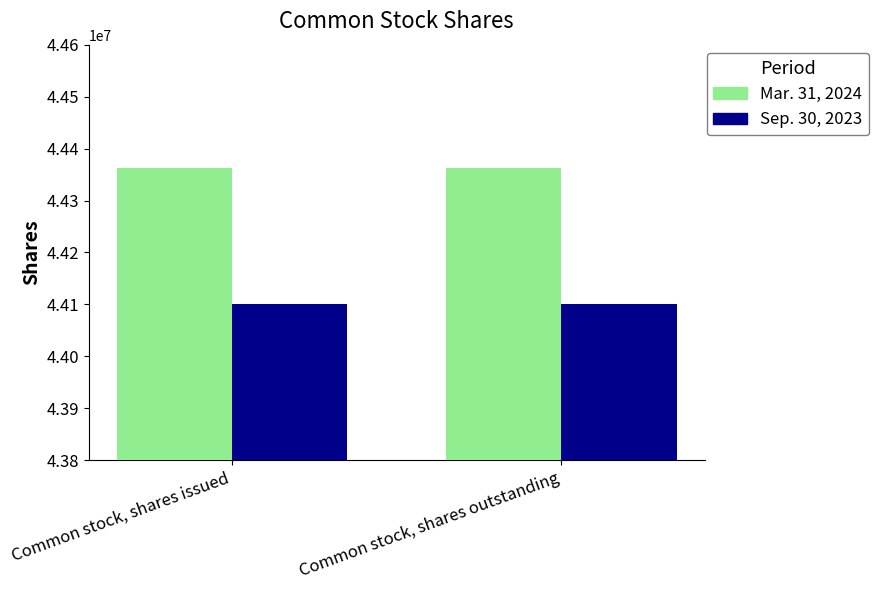

Which series has the largest total across all categories?

Mar. 31, 2024